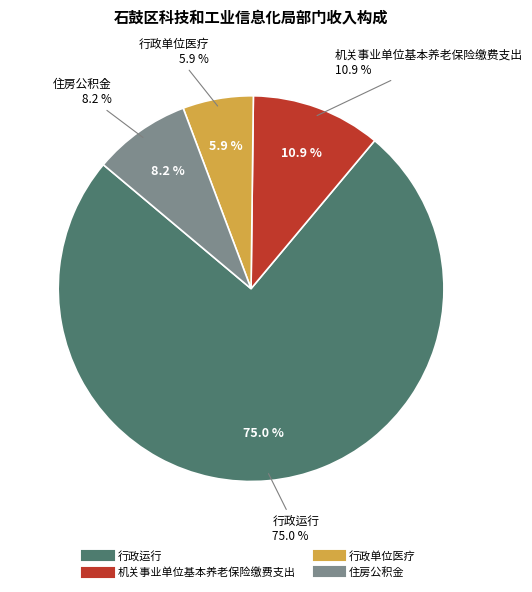

To the nearest percent, what is the combined percentage of 行政运行 and 机关事业单位基本养老保险缴费支出?

86%